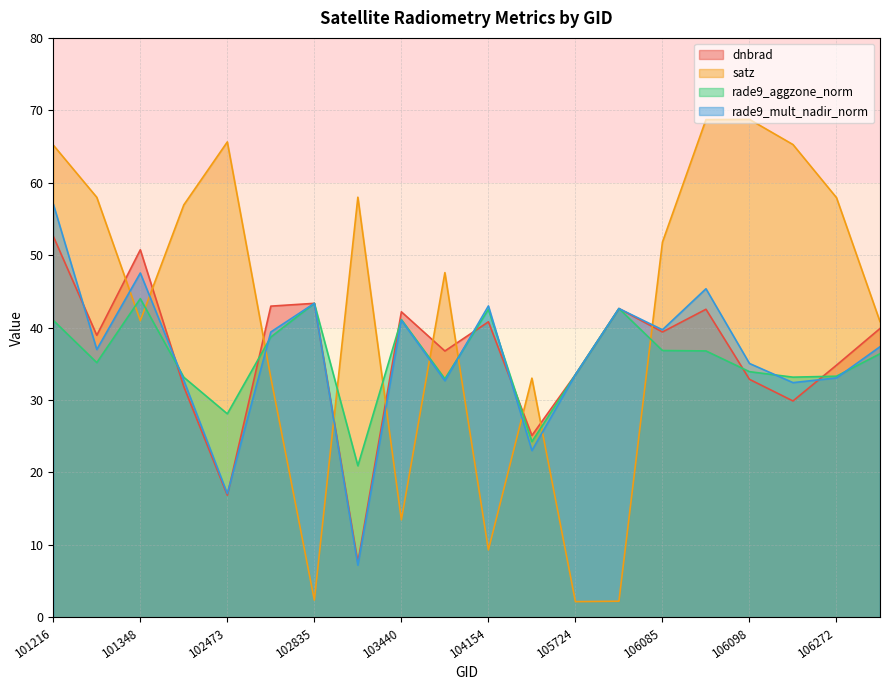

What are all the series names shown in the legend?

dnbrad, satz, rade9_aggzone_norm, rade9_mult_nadir_norm